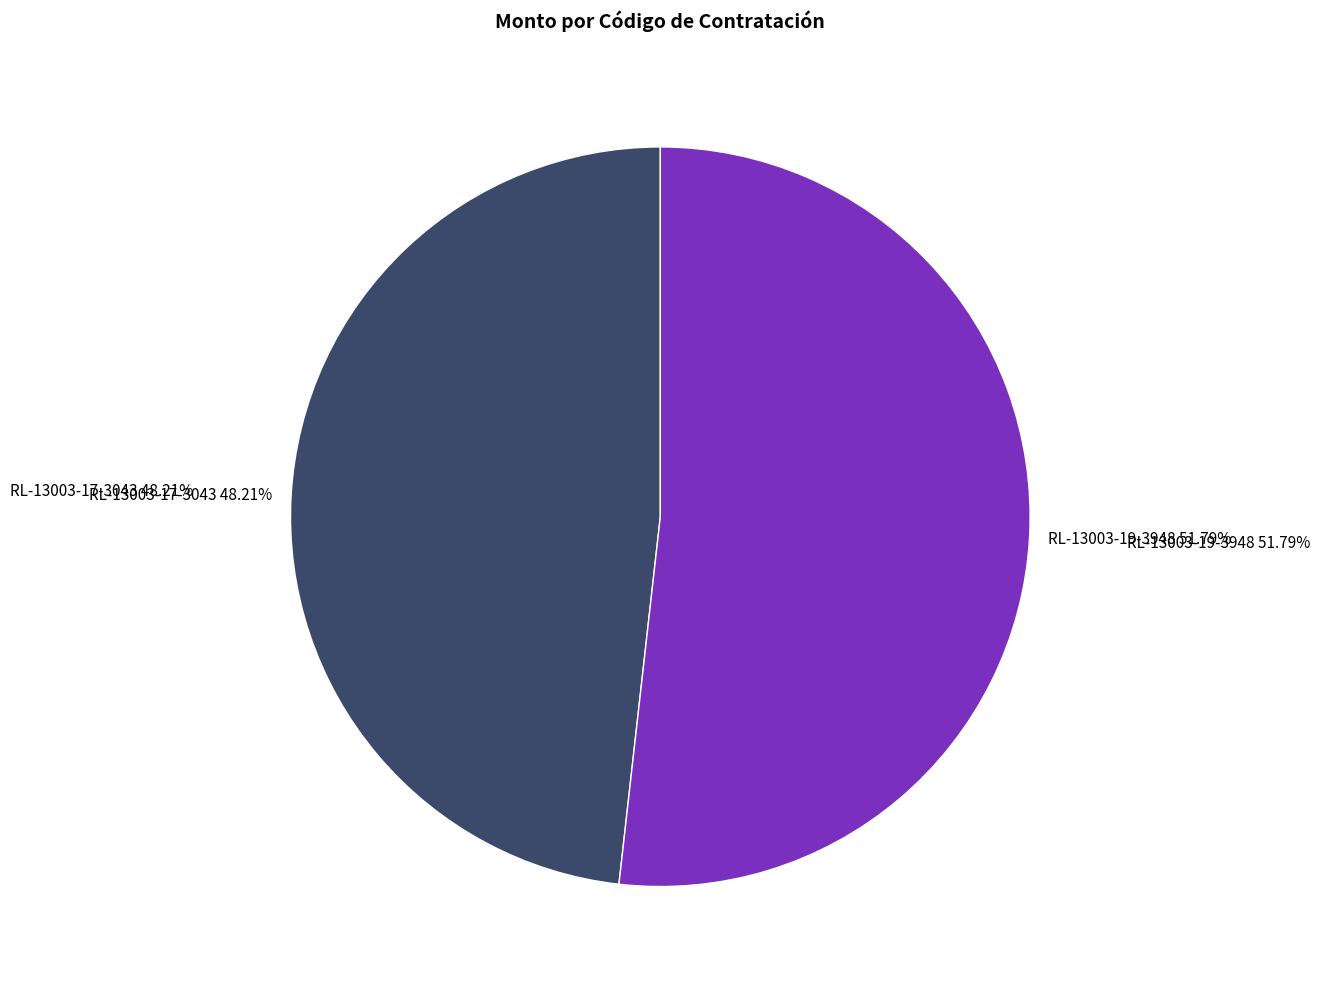

Is there any slice that represents more than half of the pie?

Yes